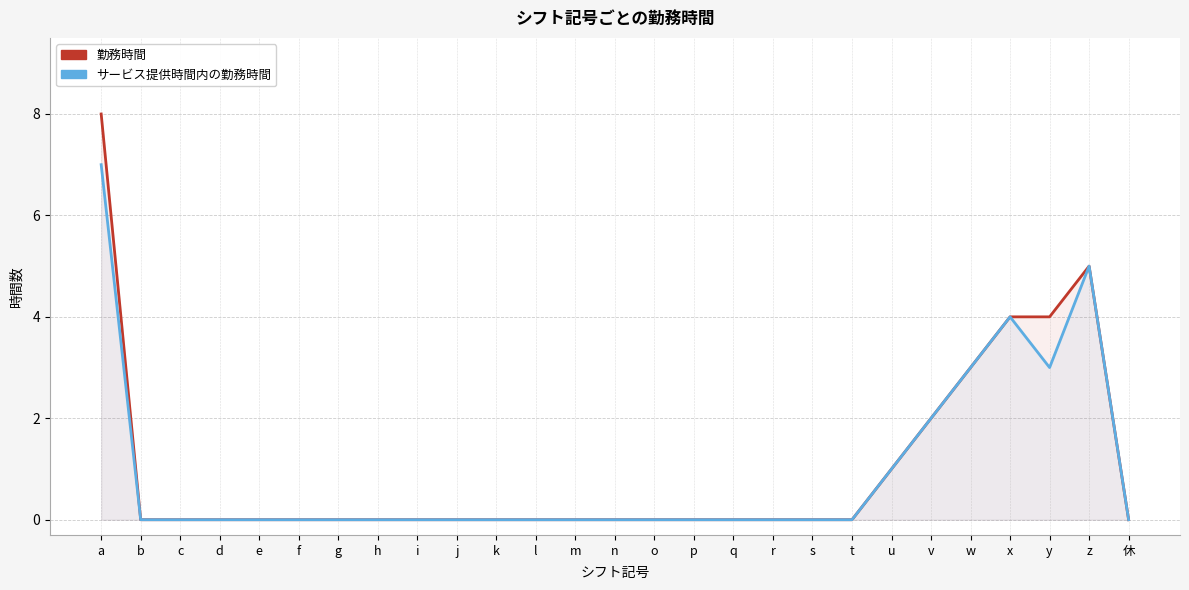

List the labels in order of 勤務時間 value, smallest first.

b, c, d, e, f, g, h, i, j, k, l, m, n, o, p, q, r, s, t, 休, u, v, w, x, y, z, a